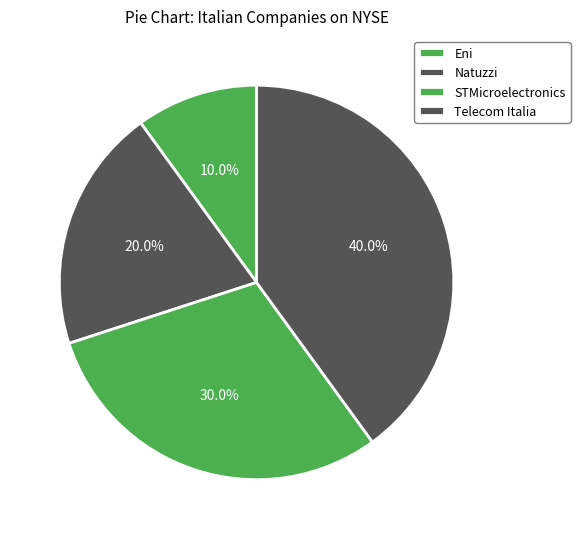

To the nearest percent, what is the combined percentage of Telecom Italia and STMicroelectronics?

70%